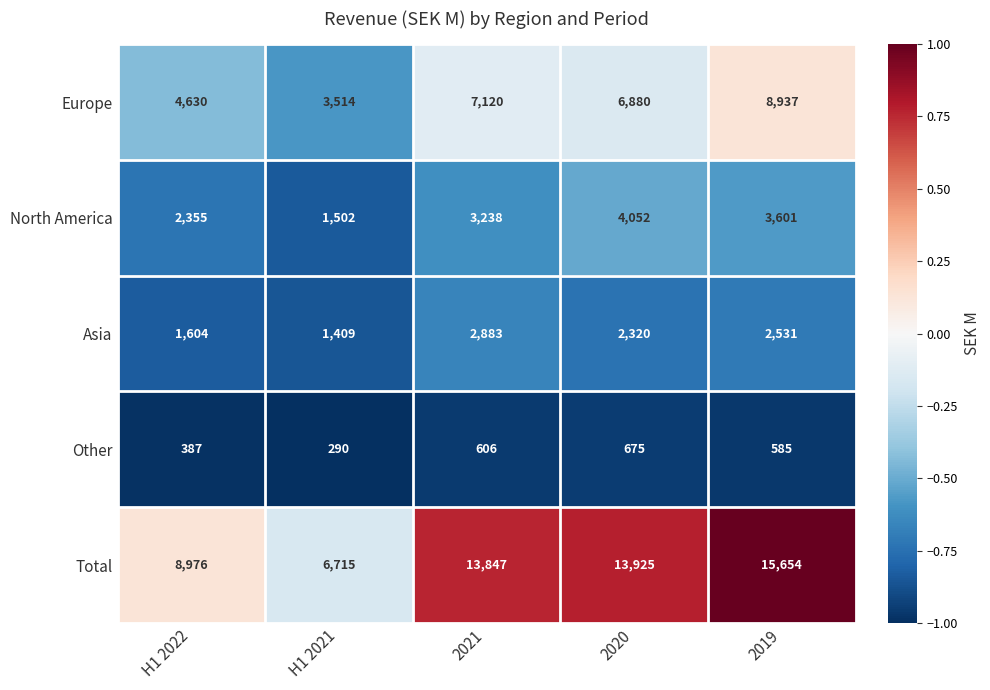

Which series has the largest total across all categories?

Total